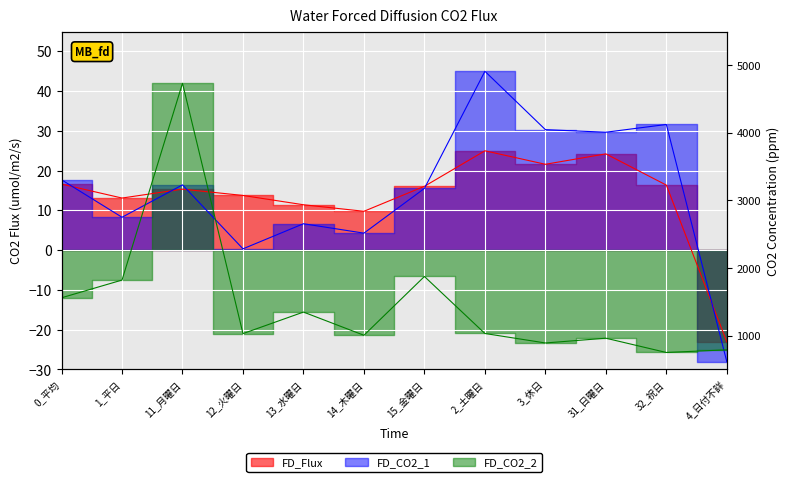

What is the label of the 10th point from the left?

31_日曜日